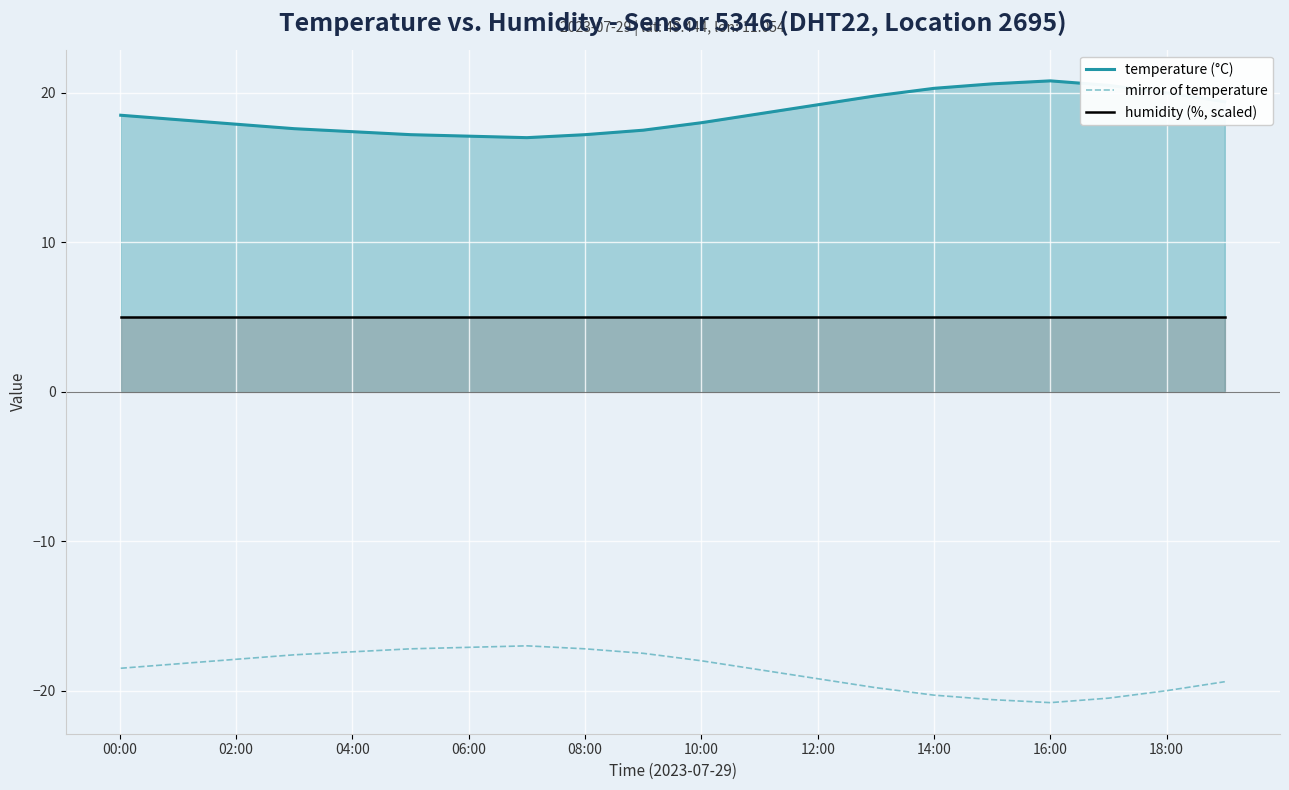

True or false: humidity (%, scaled) and mirror of temperature cross at least once.

False